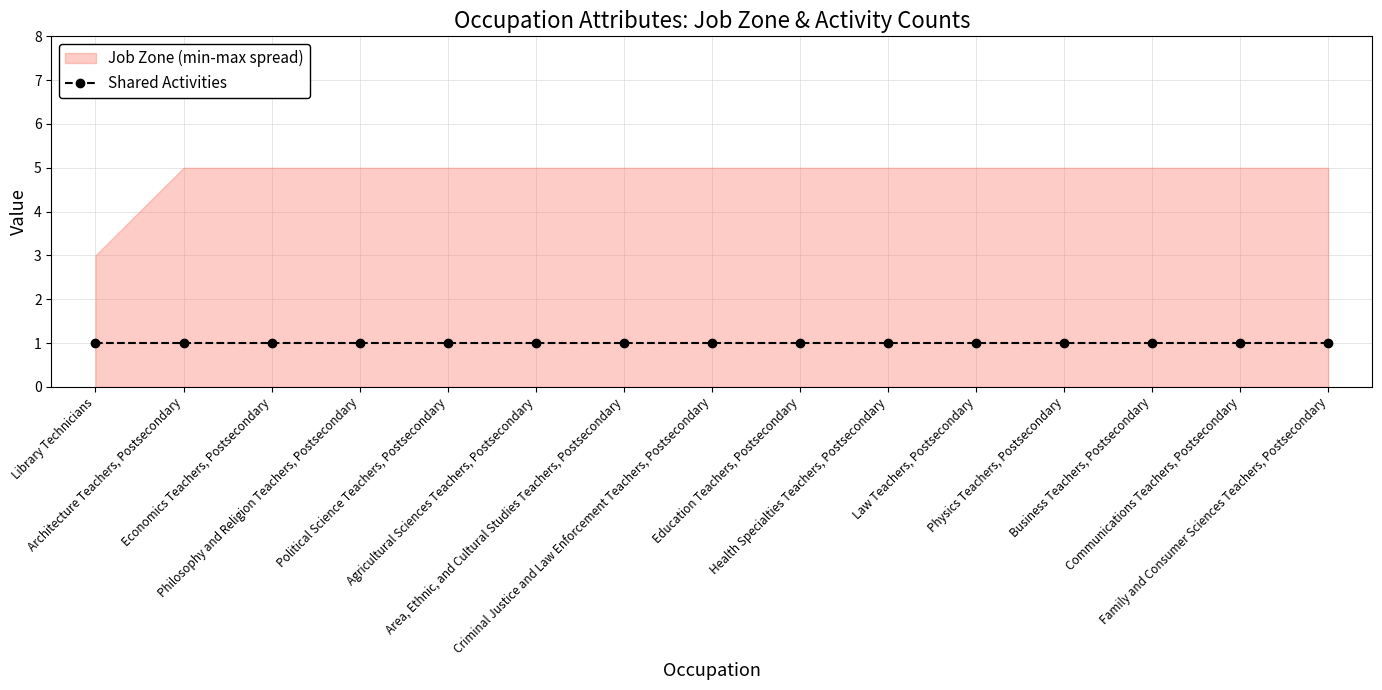

Count the Job Zone values in the range 5 to 6.

14